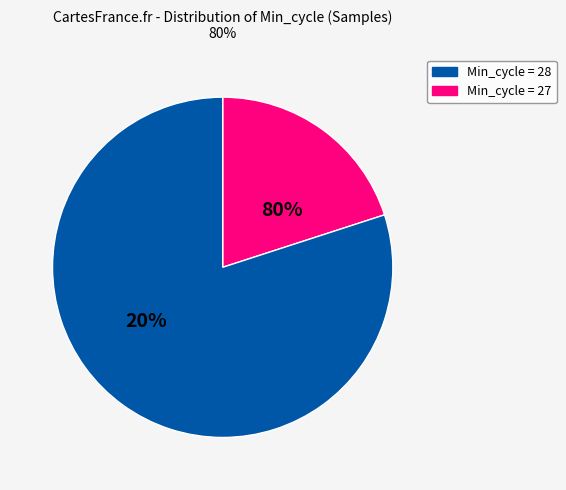

Is there any slice that represents more than half of the pie?

Yes